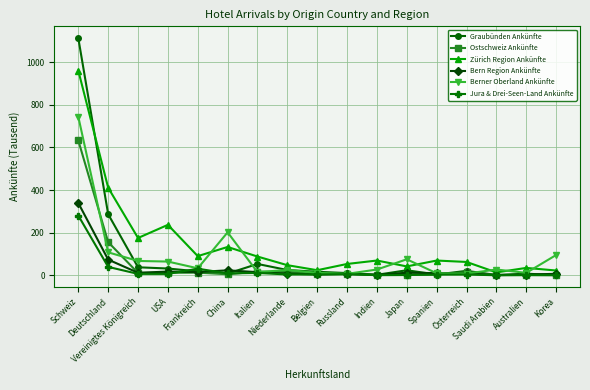

Is the value of Zürich Region Ankünfte at Deutschland greater than the value of Graubünden Ankünfte at Indien?

Yes